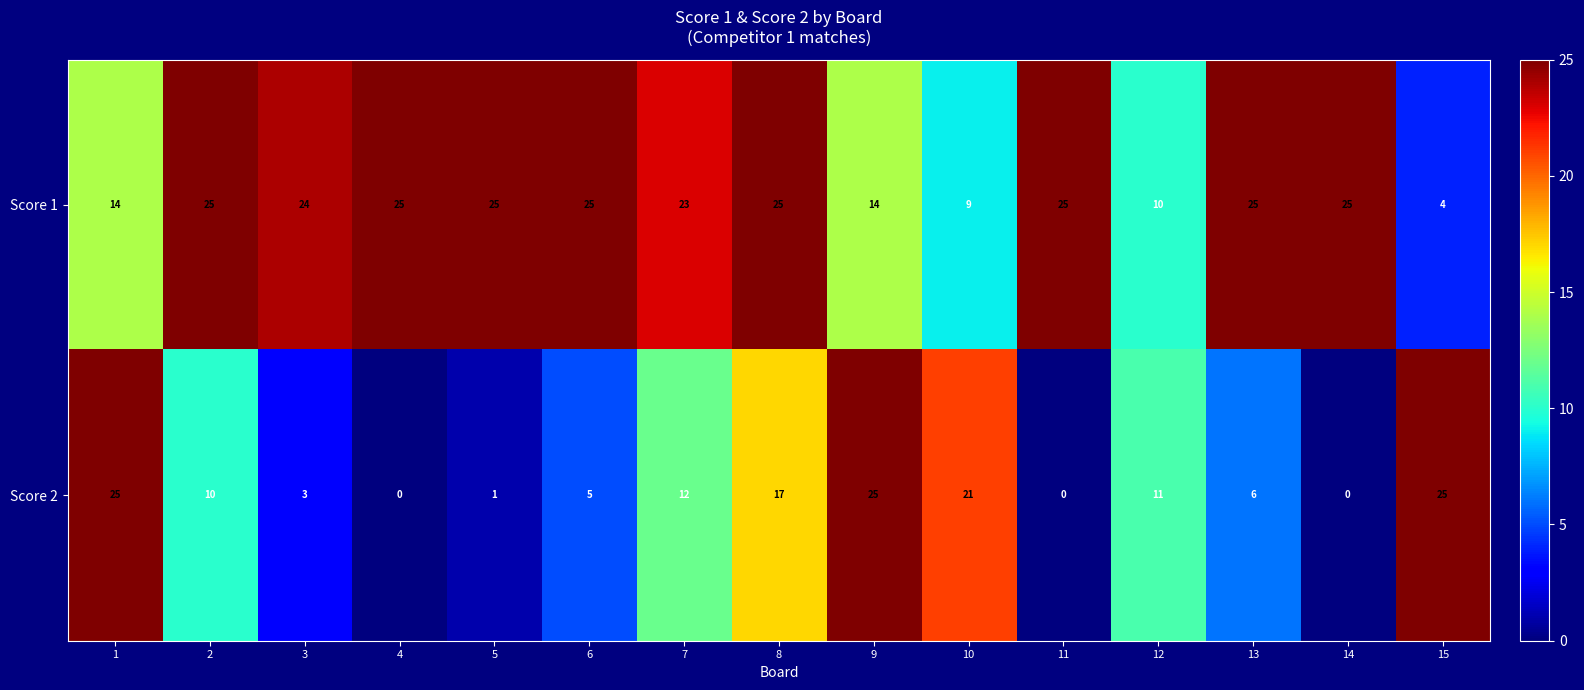

How many data points does each series have?

15